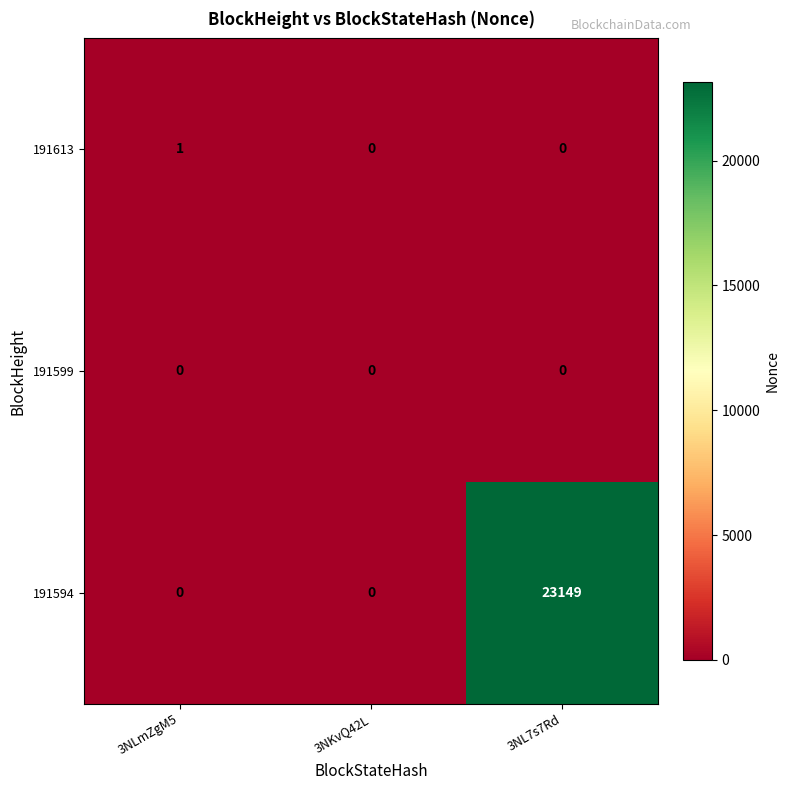

Reading left to right, list all the values displayed in this chart.

191613: 3NLmZgM5=1	3NKvQ42L=0	3NL7s7Rd=0
191599: 3NLmZgM5=0	3NKvQ42L=0	3NL7s7Rd=0
191594: 3NLmZgM5=0	3NKvQ42L=0	3NL7s7Rd=23149